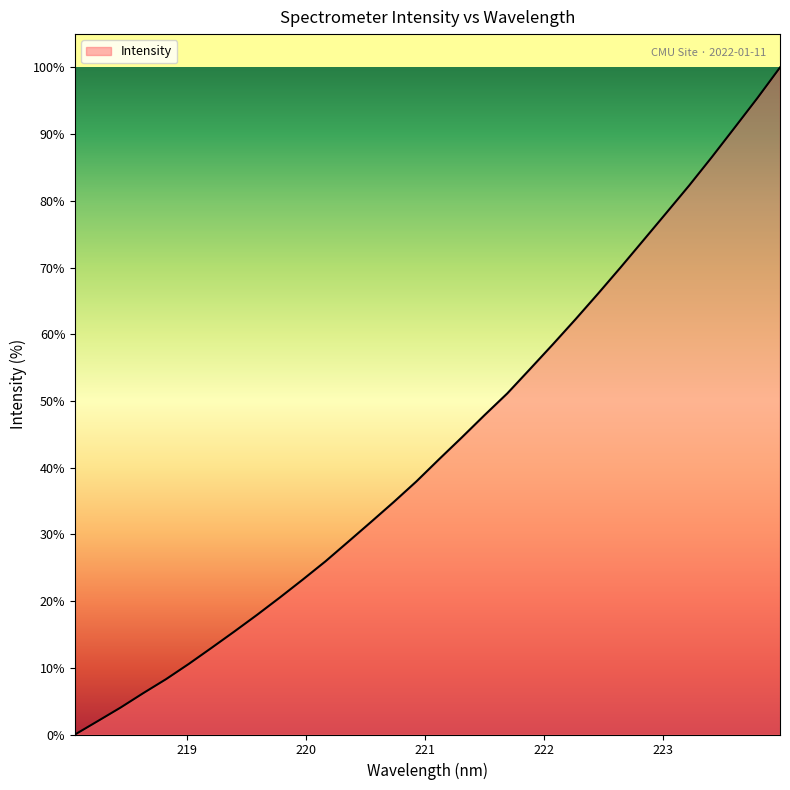

What is the difference between the maximum and minimum values?

100.0